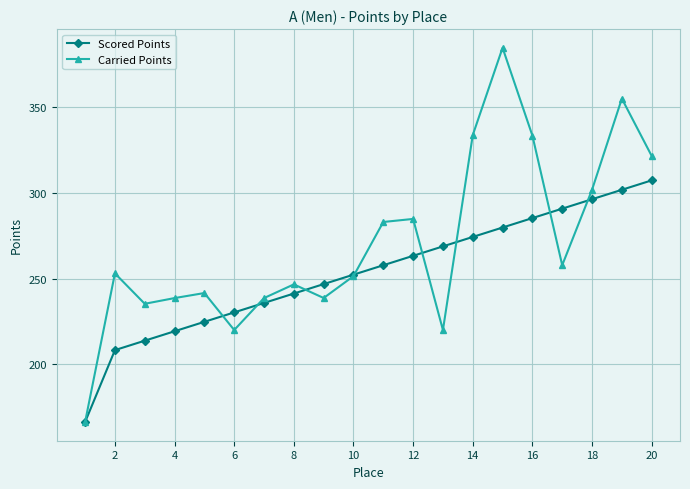

Which series has the largest range (max minus min)?

Carried Points